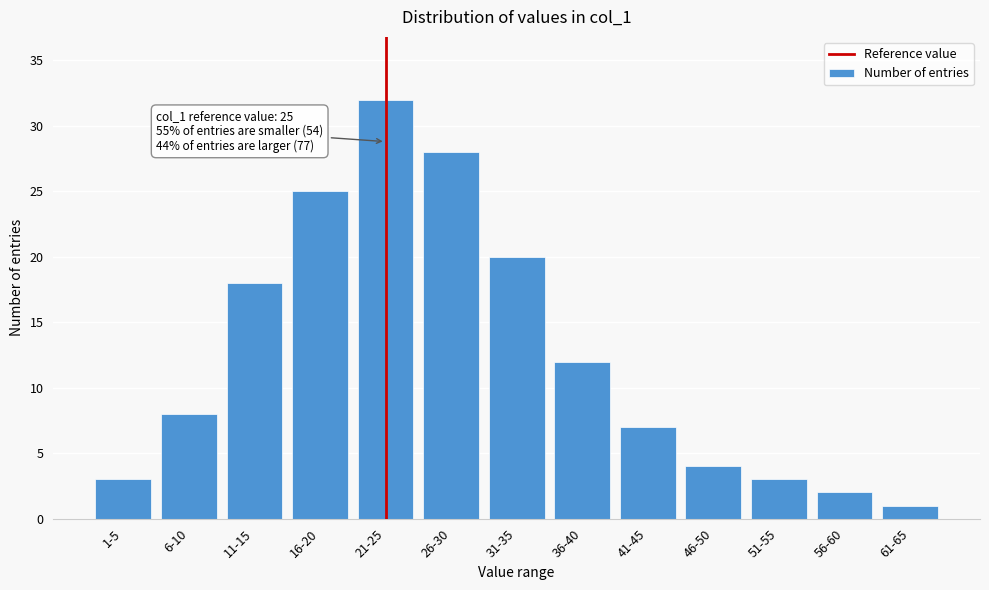

Reading right to left, transcribe all the data shown in this chart.

1	2	3	4	7	12	20	28	32	25	18	8	3